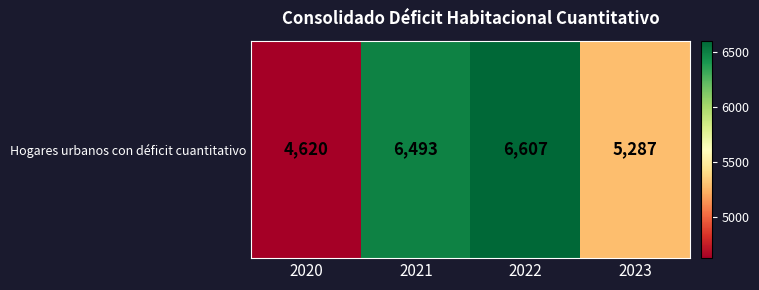

Read the value at 2022, to the nearest 100.

6600